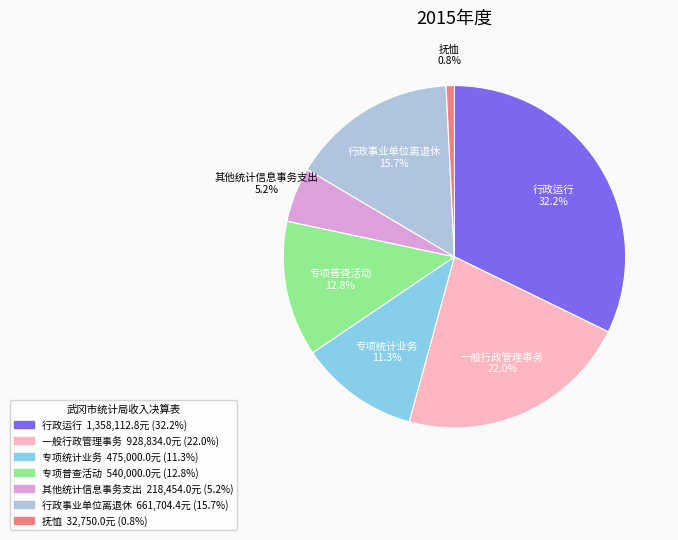

How many slices are in this pie chart?

7